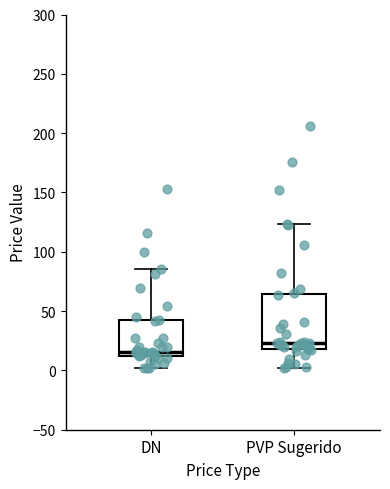

Which box is the tallest, from its lower edge to its upper edge?

PVP Sugerido